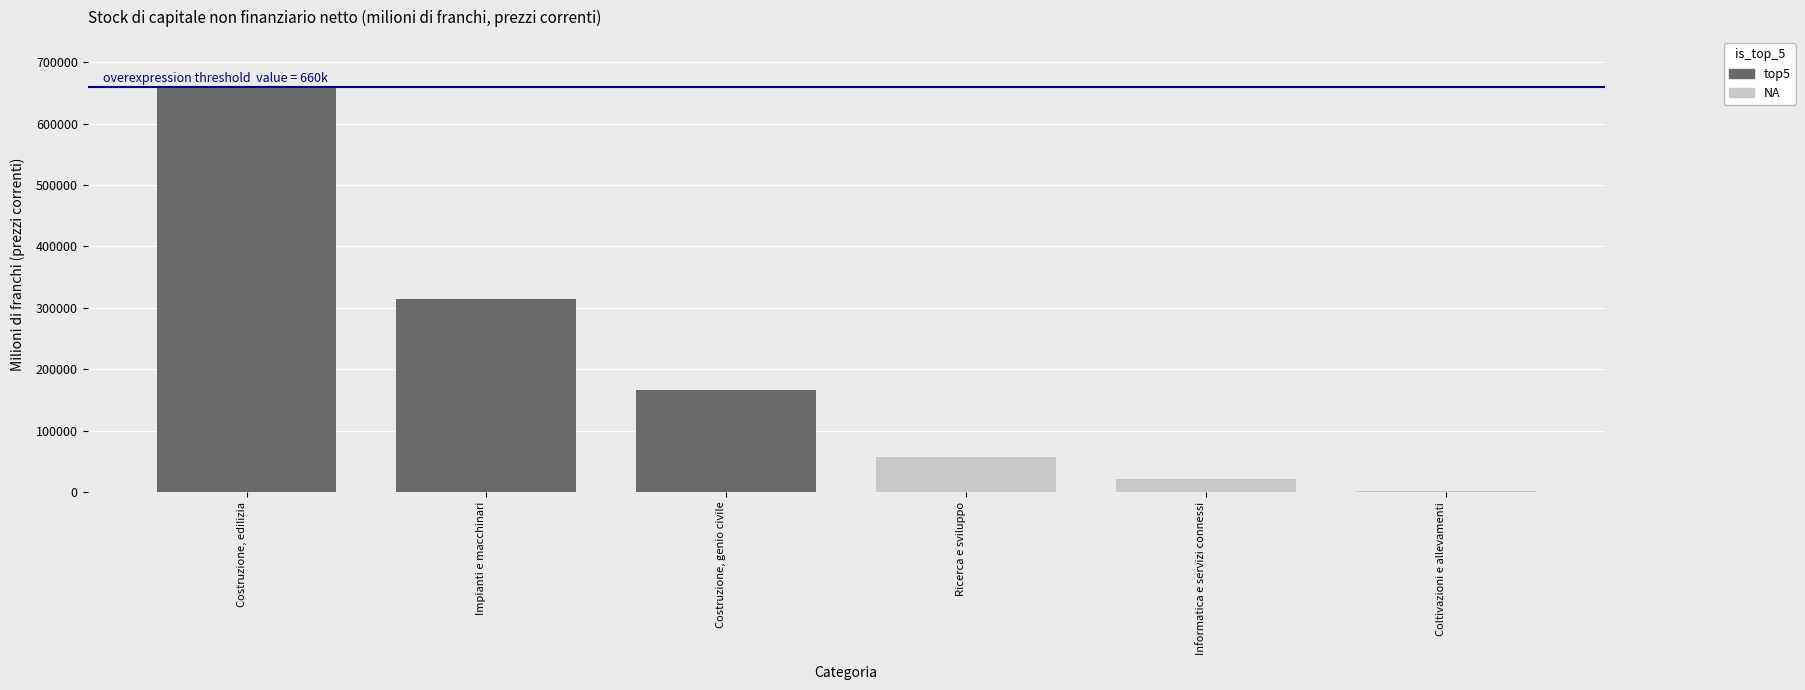

What is the difference between the maximum and second lowest values in the NA series?

35384.9